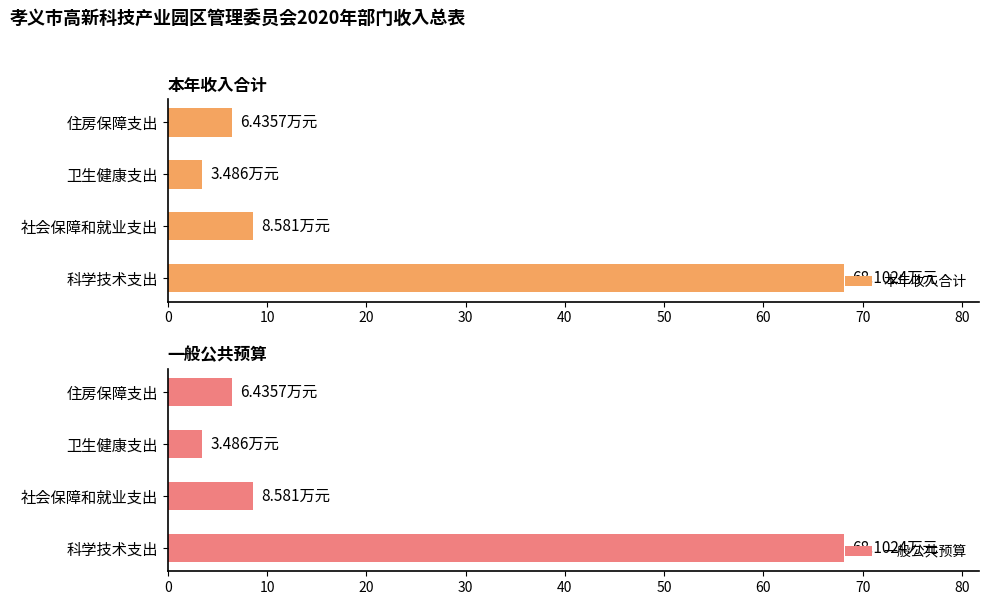

Which series has the widest spread of values?

本年收入合计